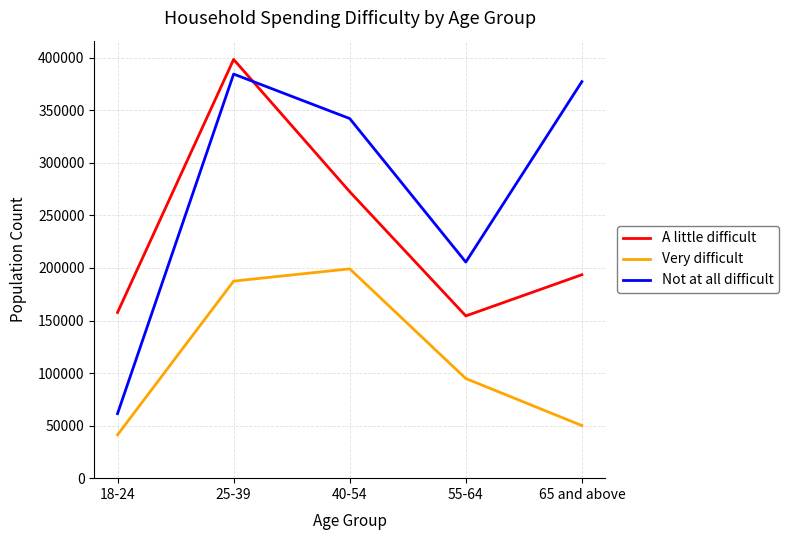

Where is the first local maximum for Not at all difficult?

25-39